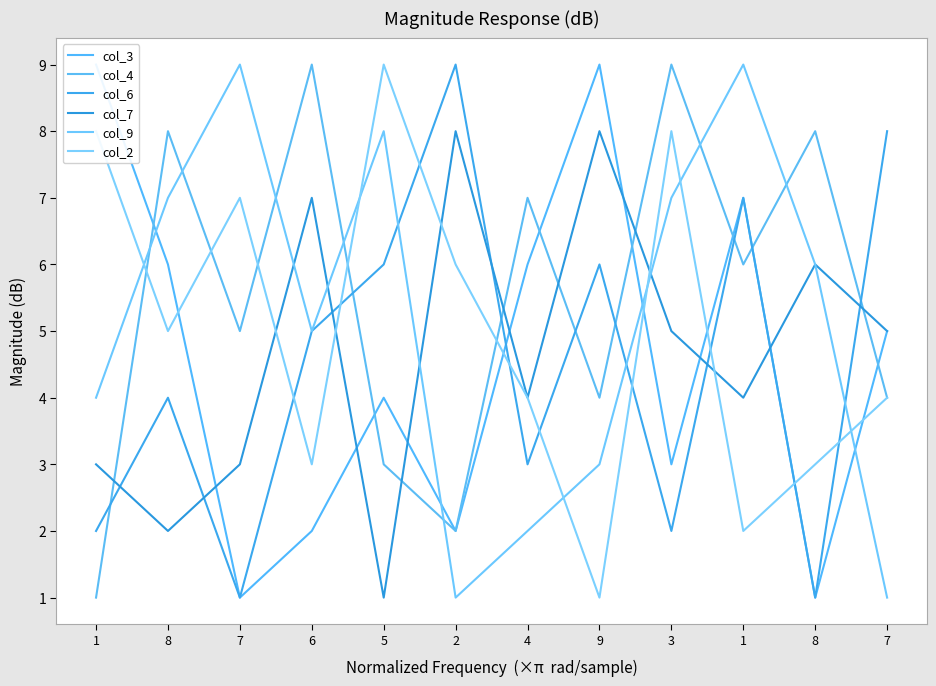

At 1, list the series in order from smallest to largest.

col_4, col_6, col_7, col_9, col_2, col_3